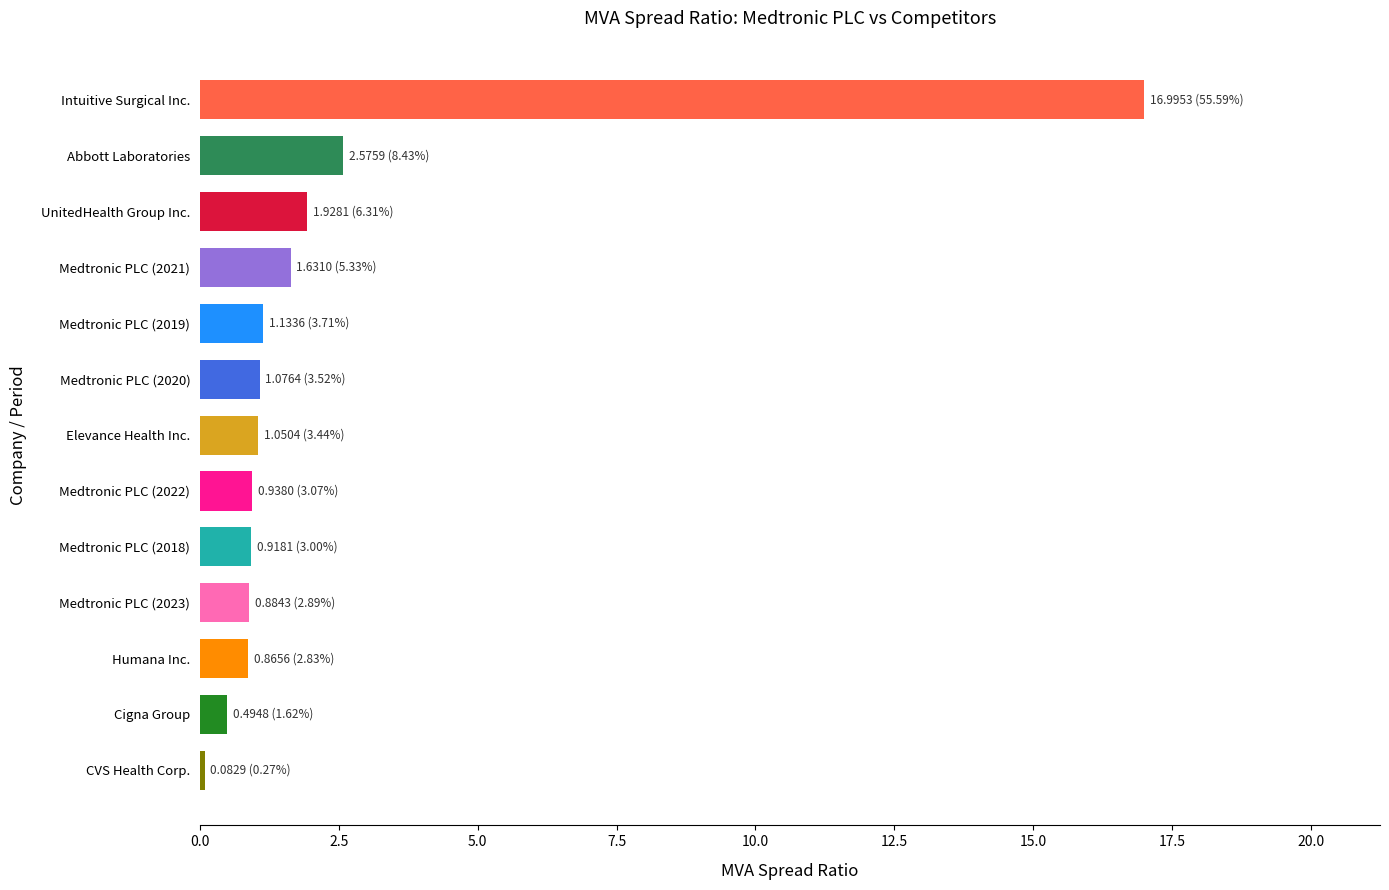

Count the number of categories in the chart.

13